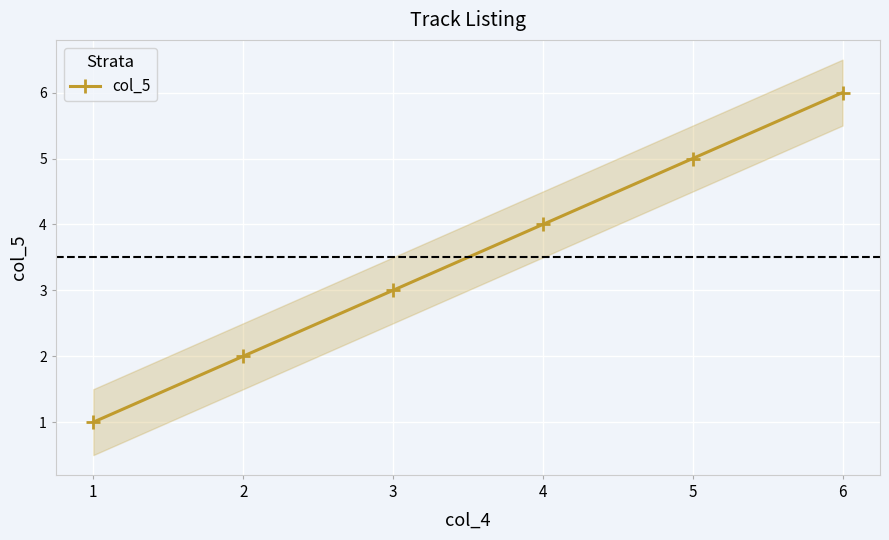

True or false: the data shows 0 at 1.

False